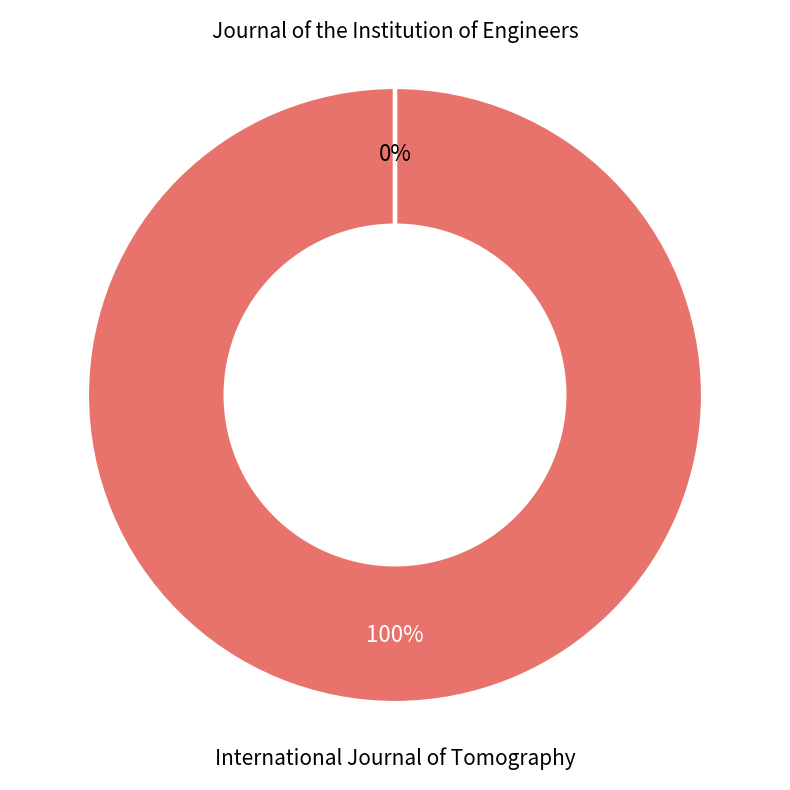

Which slice is the smallest?

Journal of the Institution of Engineers